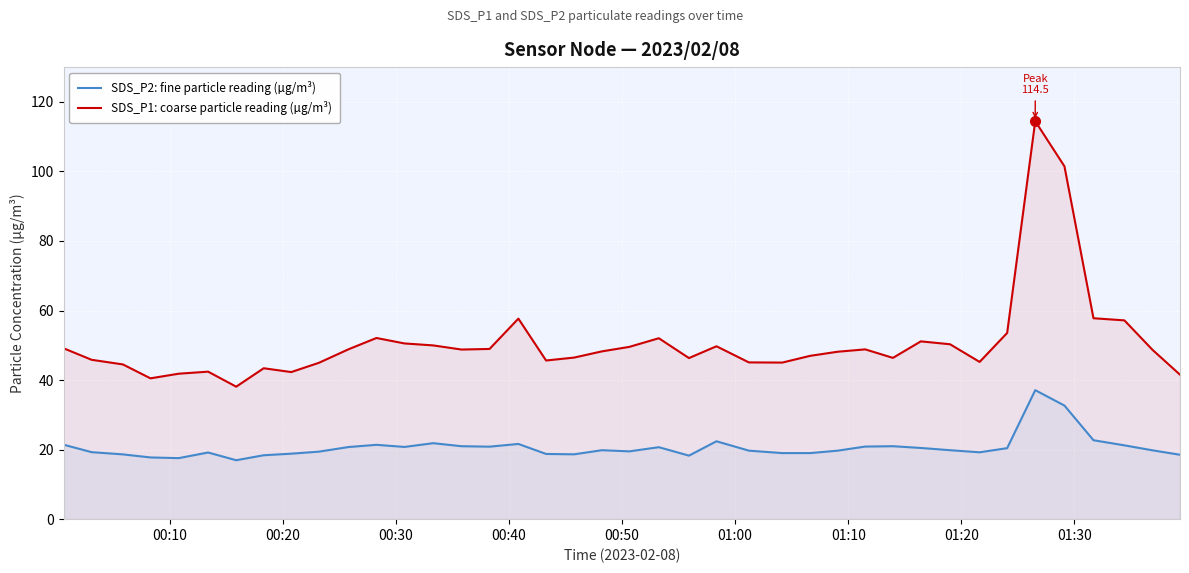

List the series in order of their peak value, lowest first.

SDS_P2: fine particle reading (µg/m³), SDS_P1: coarse particle reading (µg/m³)